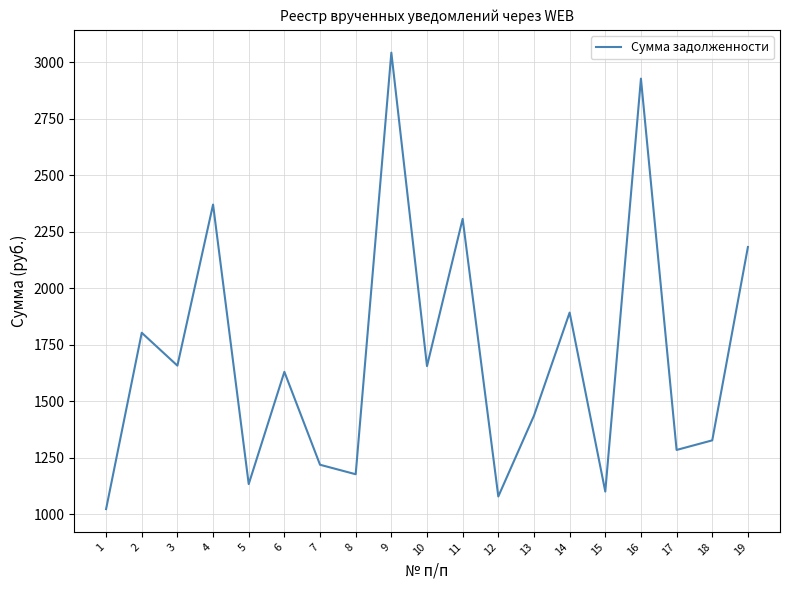

Between 12 and 16, which is larger?

16